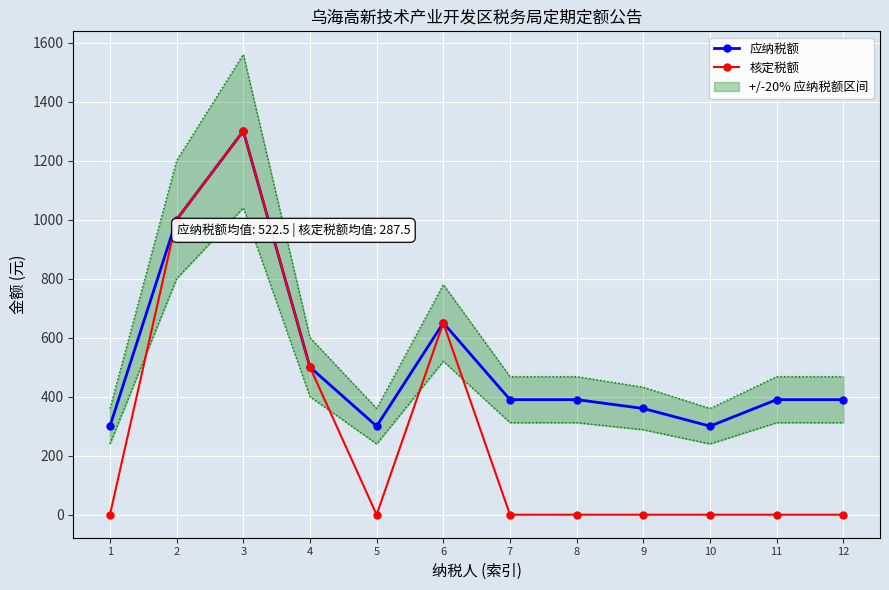

Reading left to right, extract all data points from this chart.

应纳税额: 1=300	2=1000	3=1300	4=500	5=300	6=650	7=390	8=390	9=360	10=300	11=390	12=390
核定税额: 1=0	2=1000	3=1300	4=500	5=0	6=650	7=0	8=0	9=0	10=0	11=0	12=0